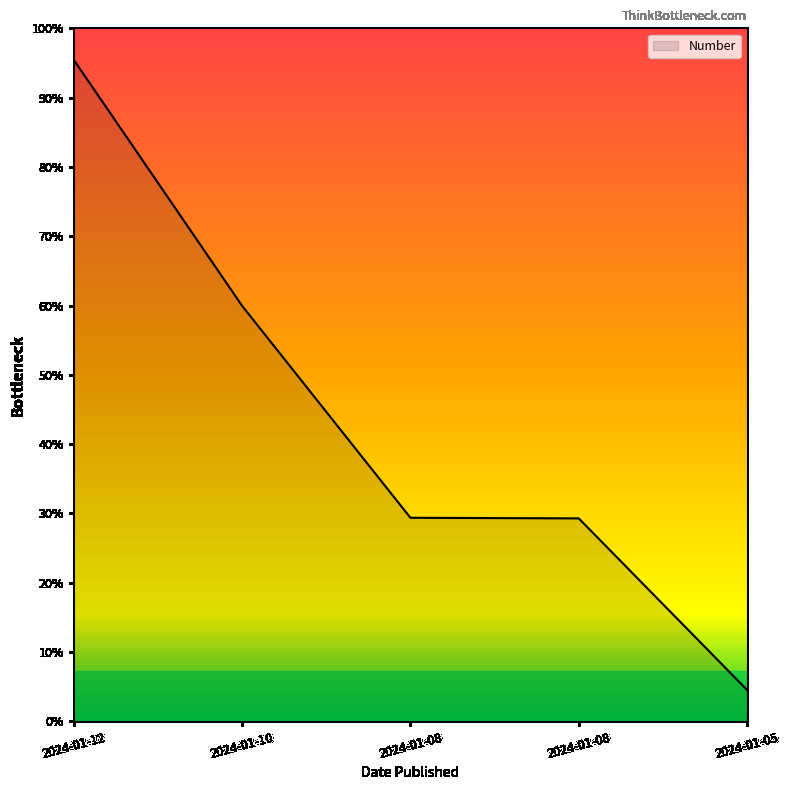

Does the chart display data point markers on the line(s)?

No